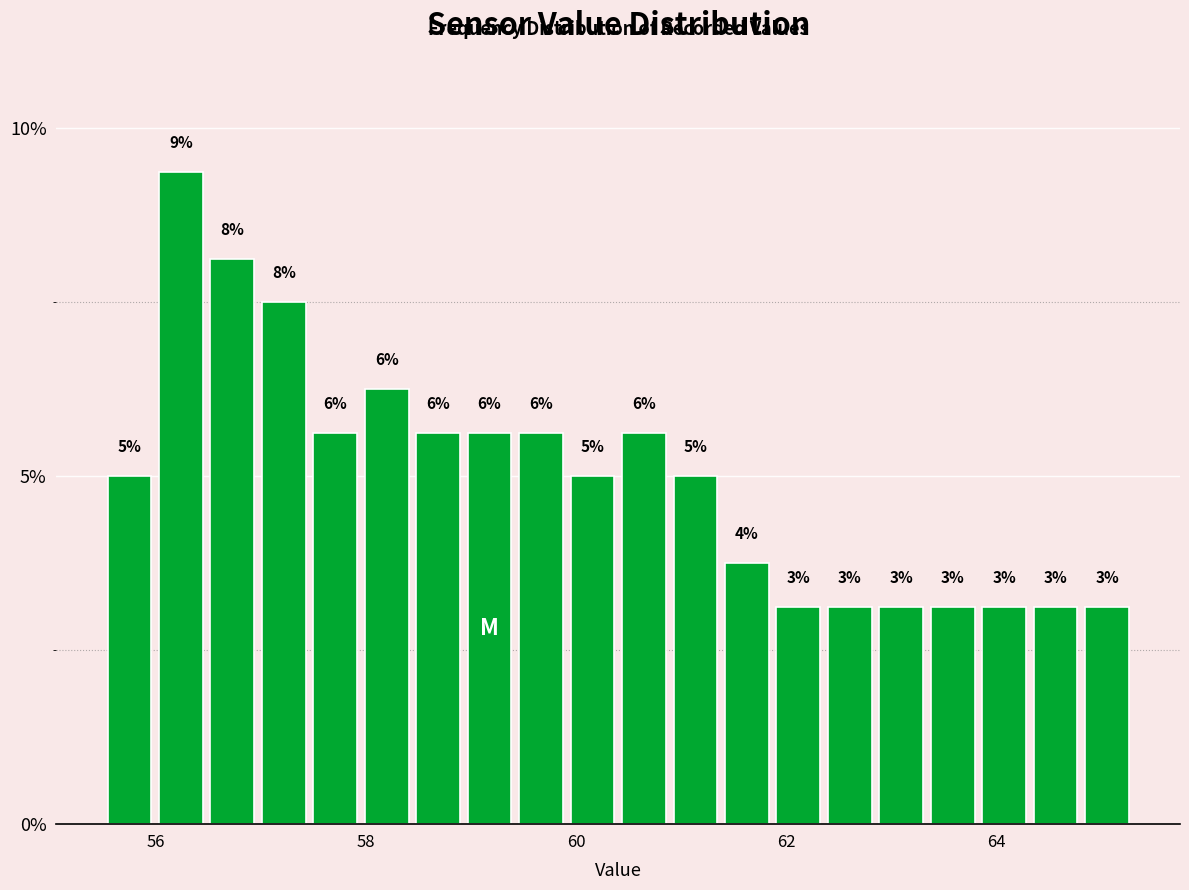

Read against the x-axis, roughly where is the centre of the tallest bar?

56.2